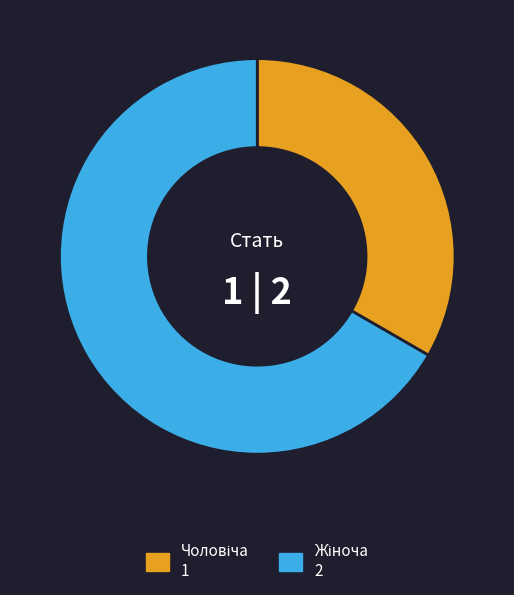

Does any single category account for the majority?

Yes